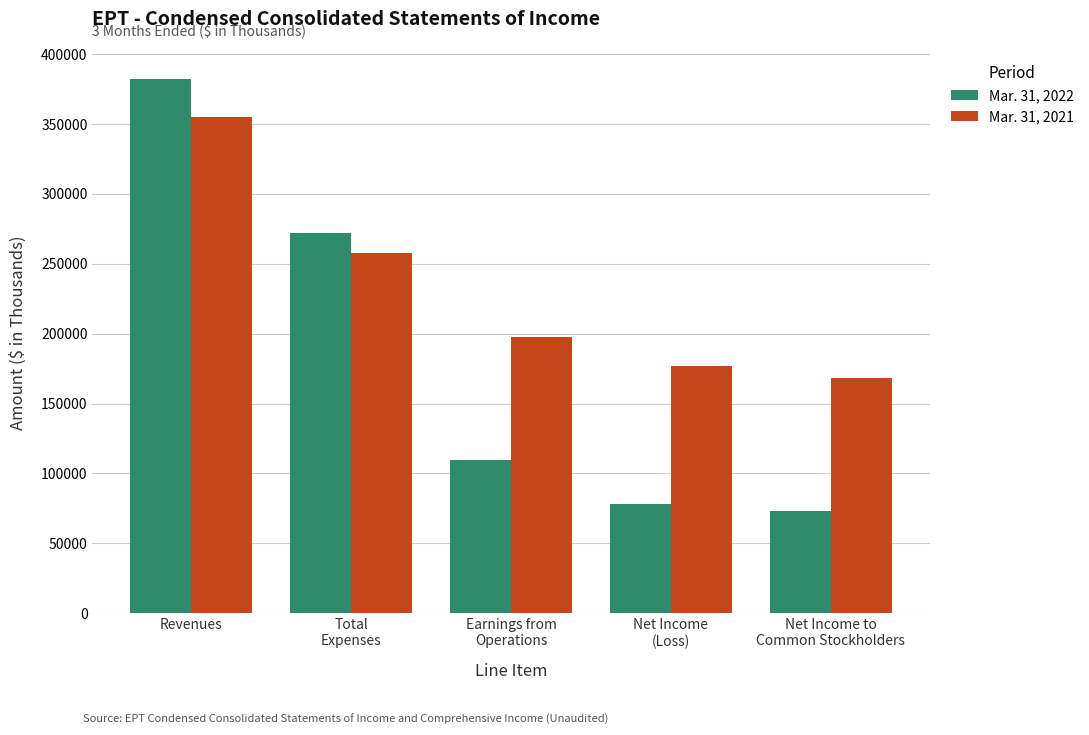

What is the maximum value shown in the chart?

381905